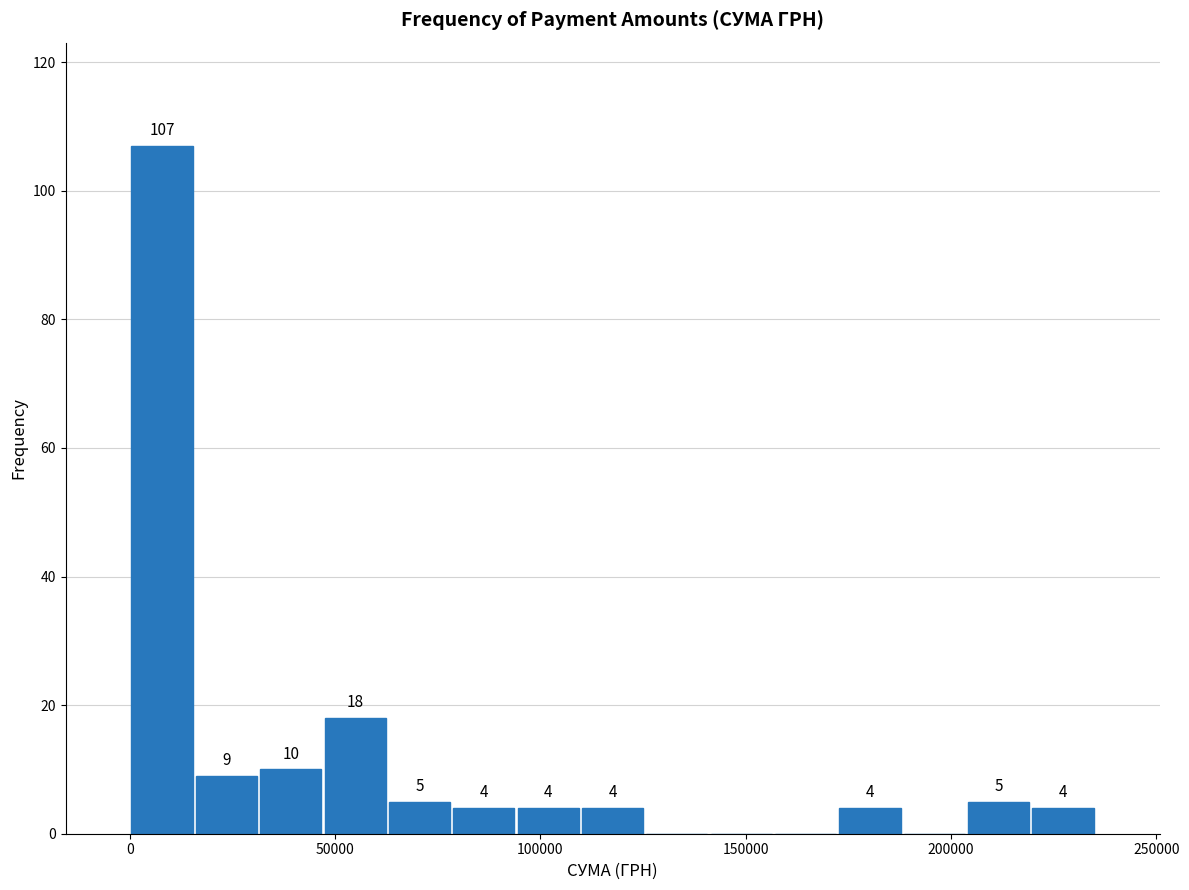

Around what value on the x-axis is the tallest bar? Give the approximate position of its centre, as read against the axis.

10000